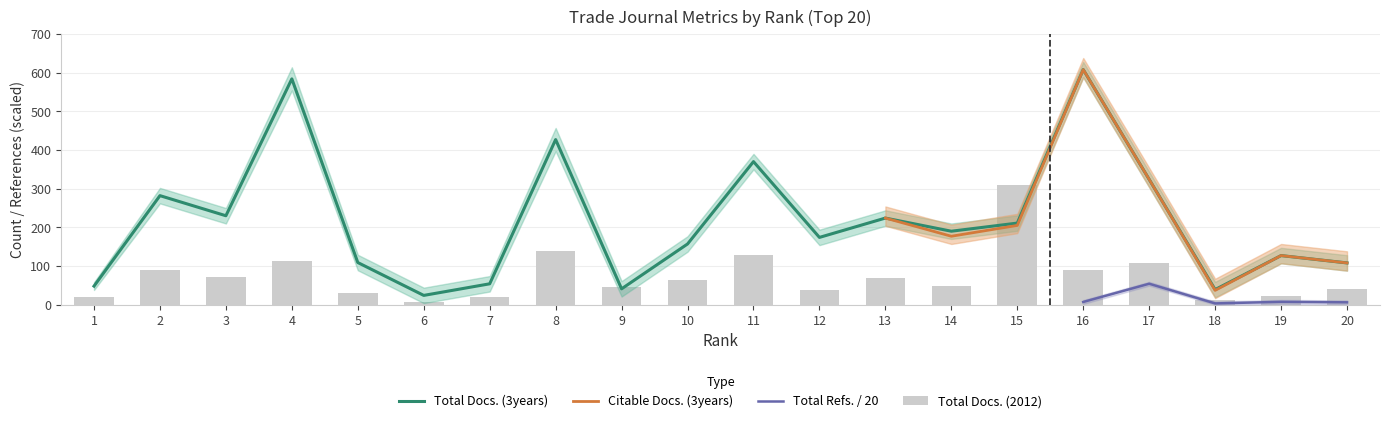

What is the value of the Total Docs. (3years) bar at the 5th from the left?

109